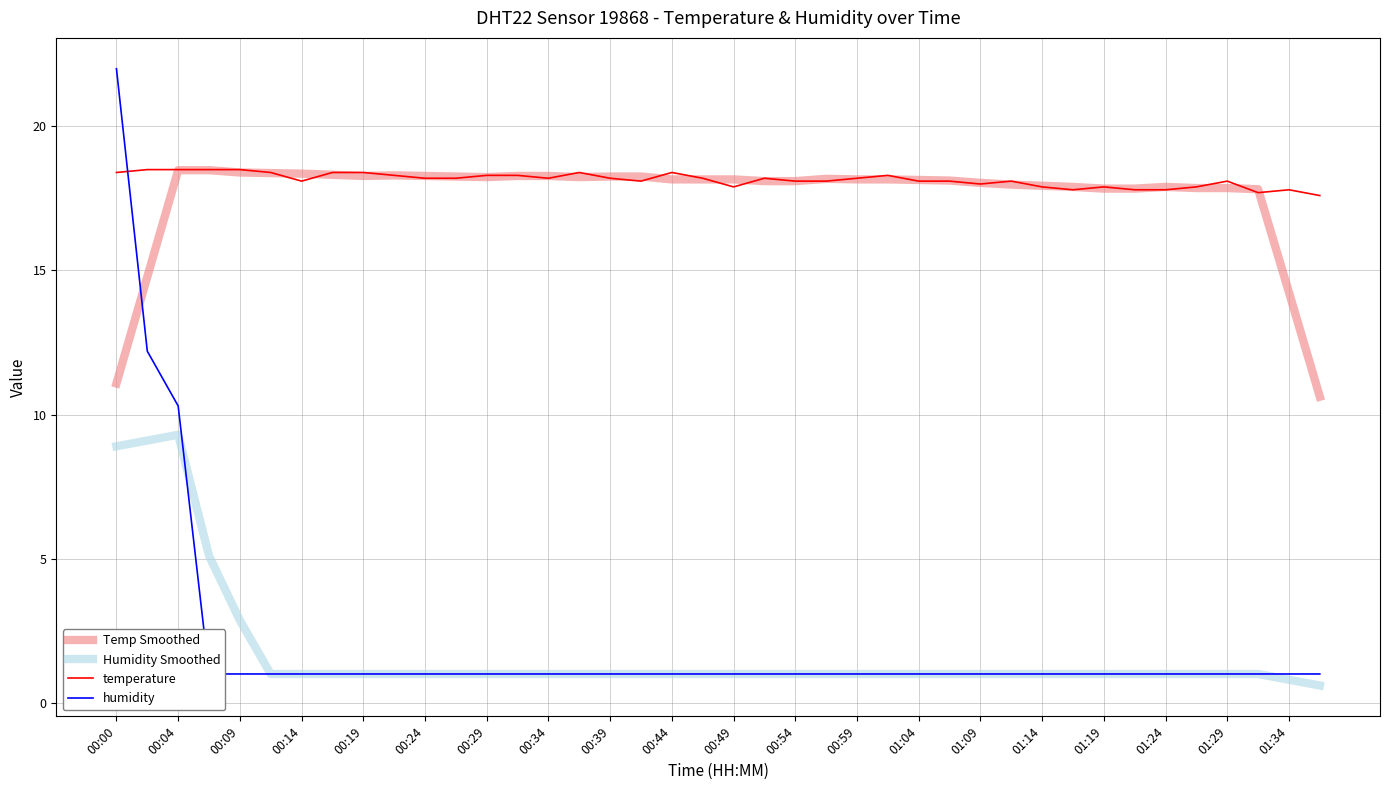

How many values in the Temp Smoothed series are below 18?

13